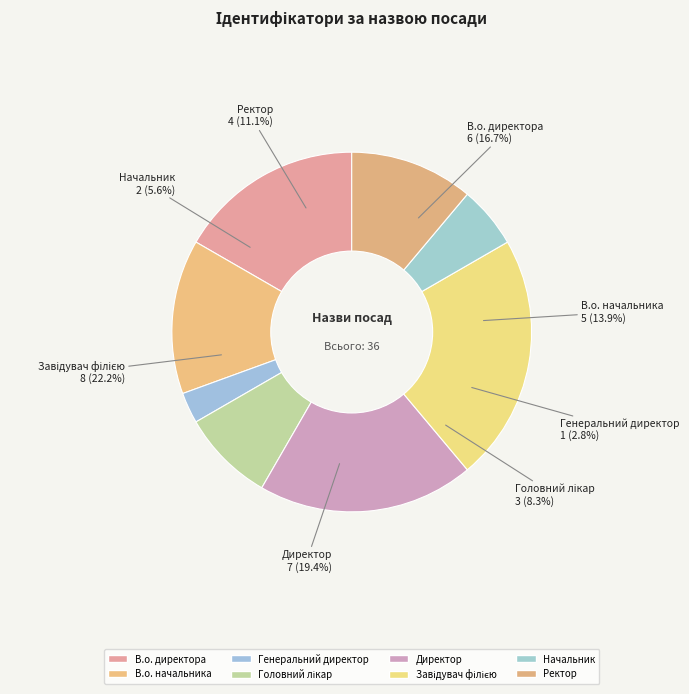

Do Завідувач філією and В.о. начальника together represent more than half of the pie?

No